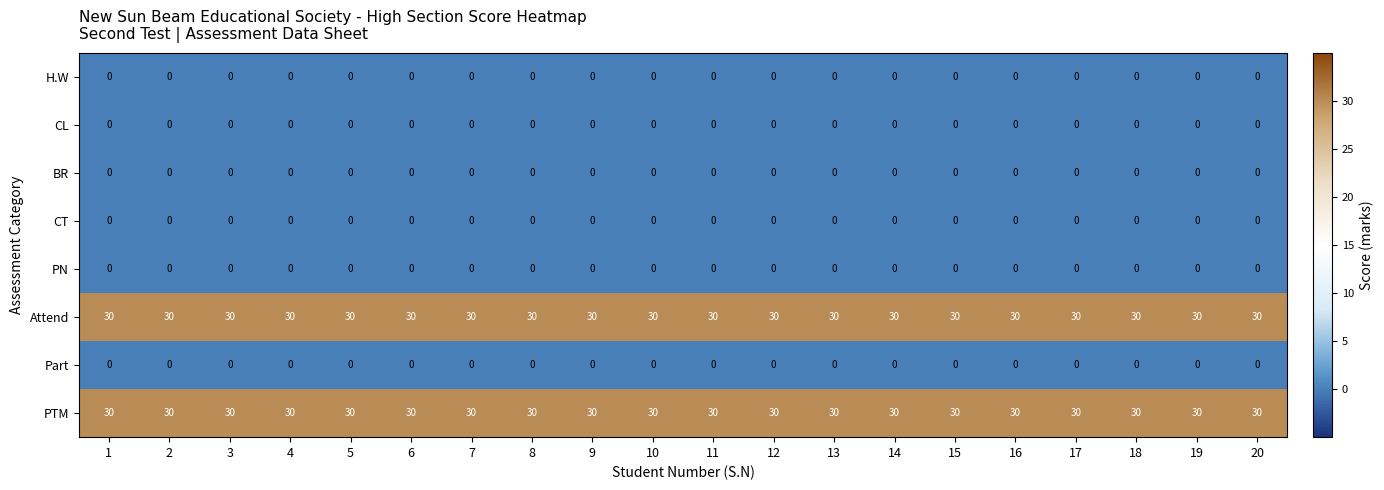

What is the spread (max minus min) of values at 10?

30